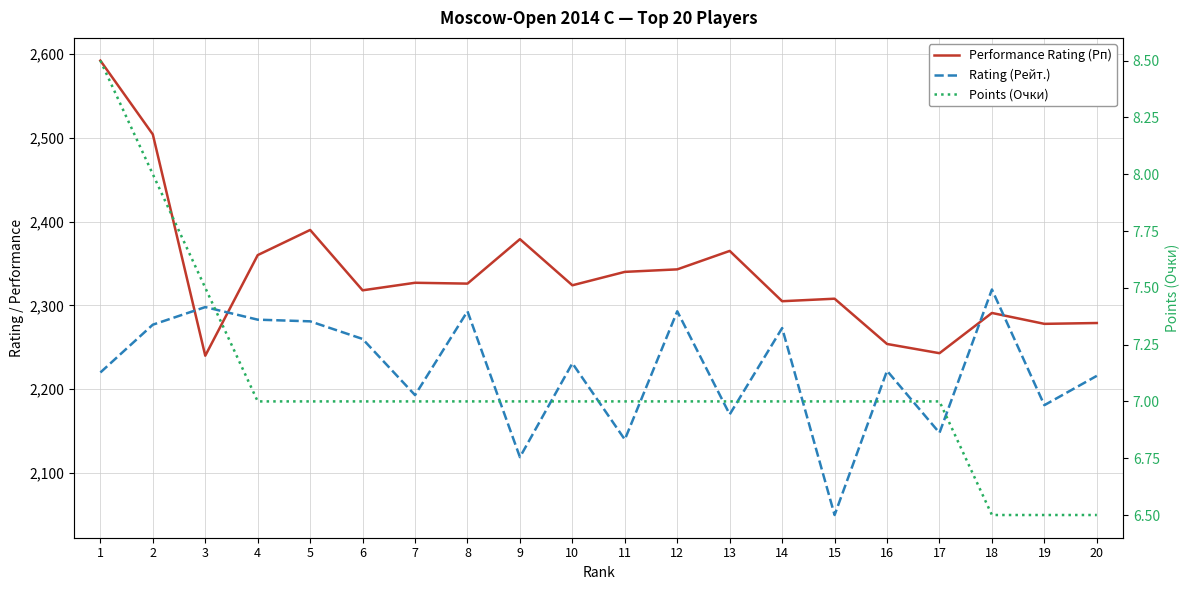

True or false: Points (Очки) and Rating (Рейт.) cross at least once.

False